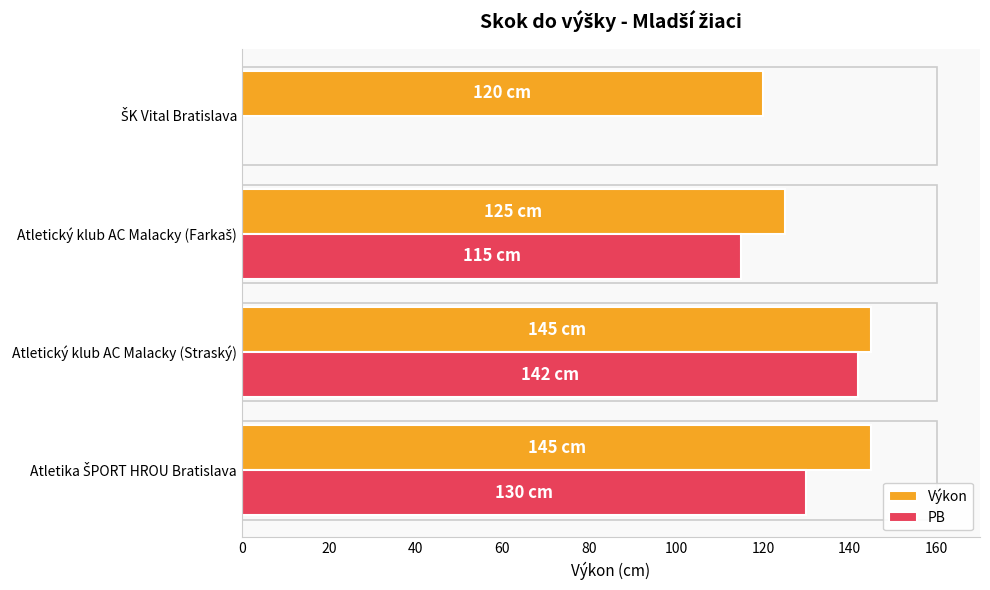

At how many categories does at least one series exceed 119?

4